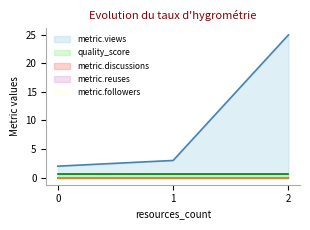

Which series has the widest spread of values?

metric.views